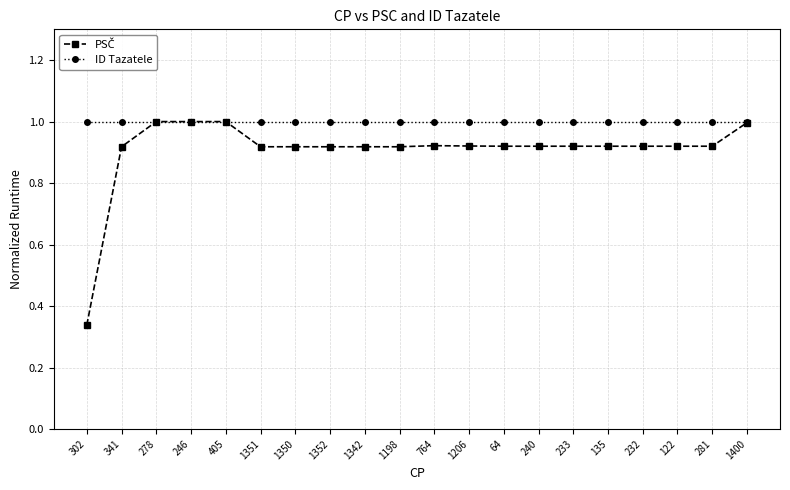

True or false: ID Tazatele has a value of 1.0 at 240.

True